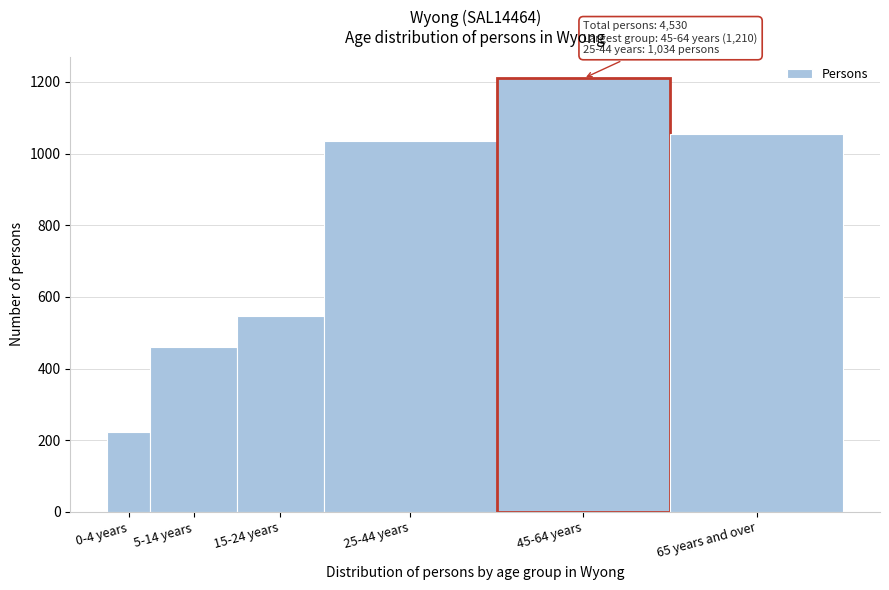

Reading left to right, transcribe all the data shown in this chart.

222	461	548	1034	1210	1055